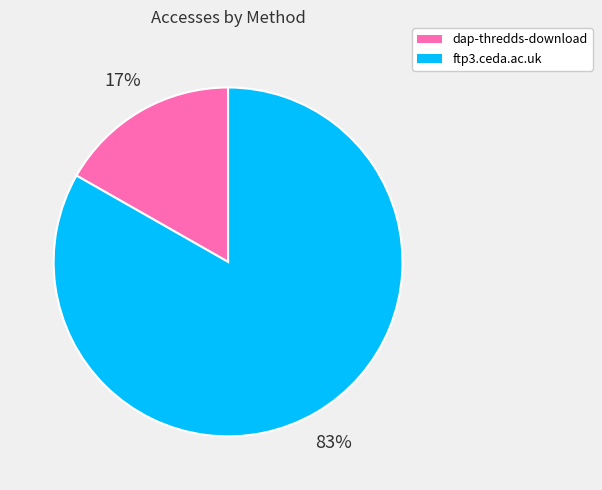

Is the sum of ftp3.ceda.ac.uk and dap-thredds-download greater than half?

Yes